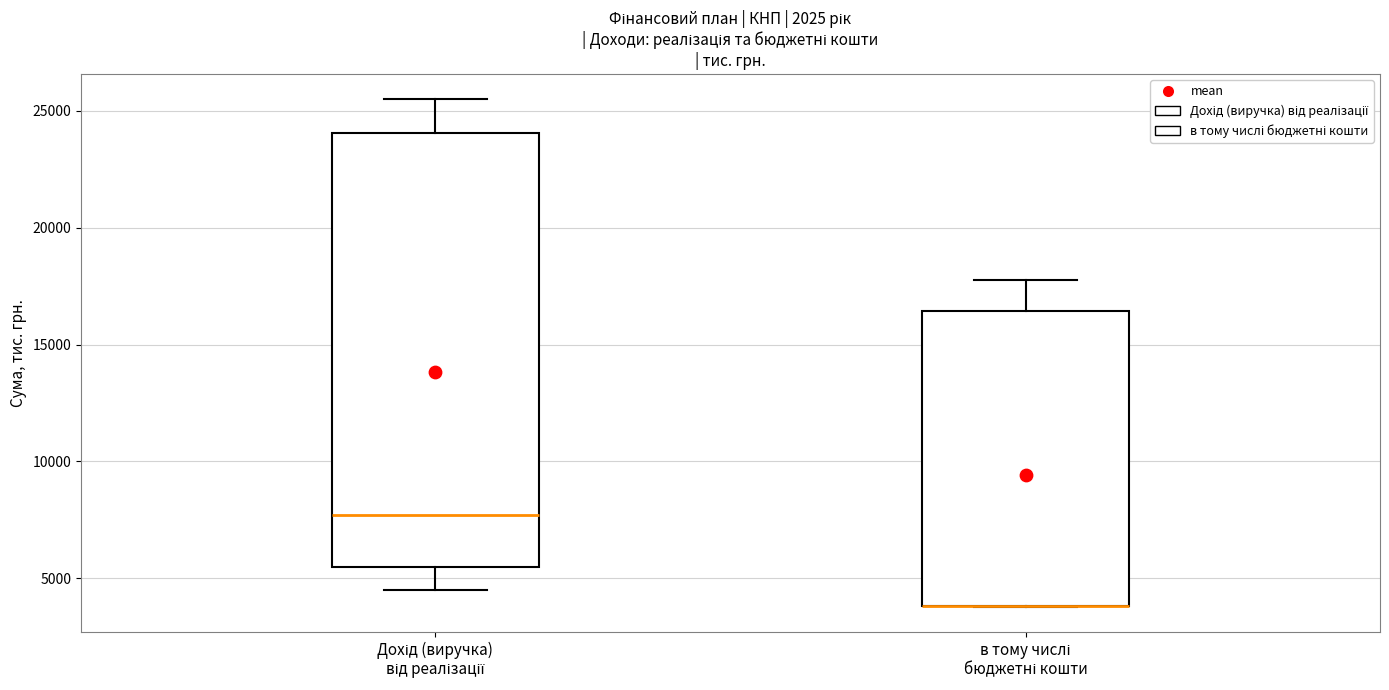

Comparing the boxes themselves (not the whiskers), which one is the tallest?

Дохід (виручка) від реалізації